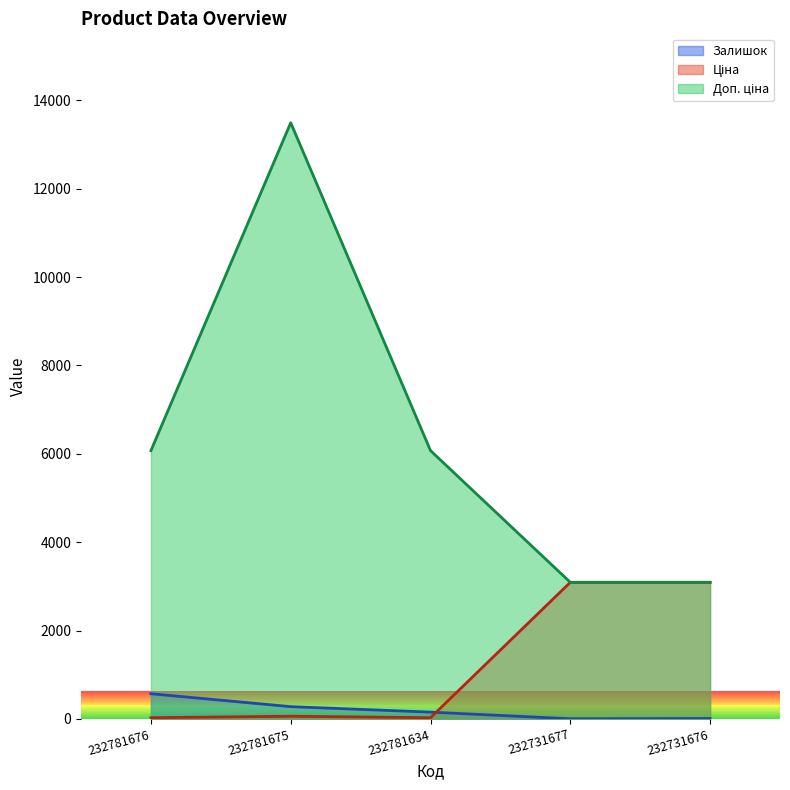

The value of Залишок at 232781634 is 106.7. True or false?

False